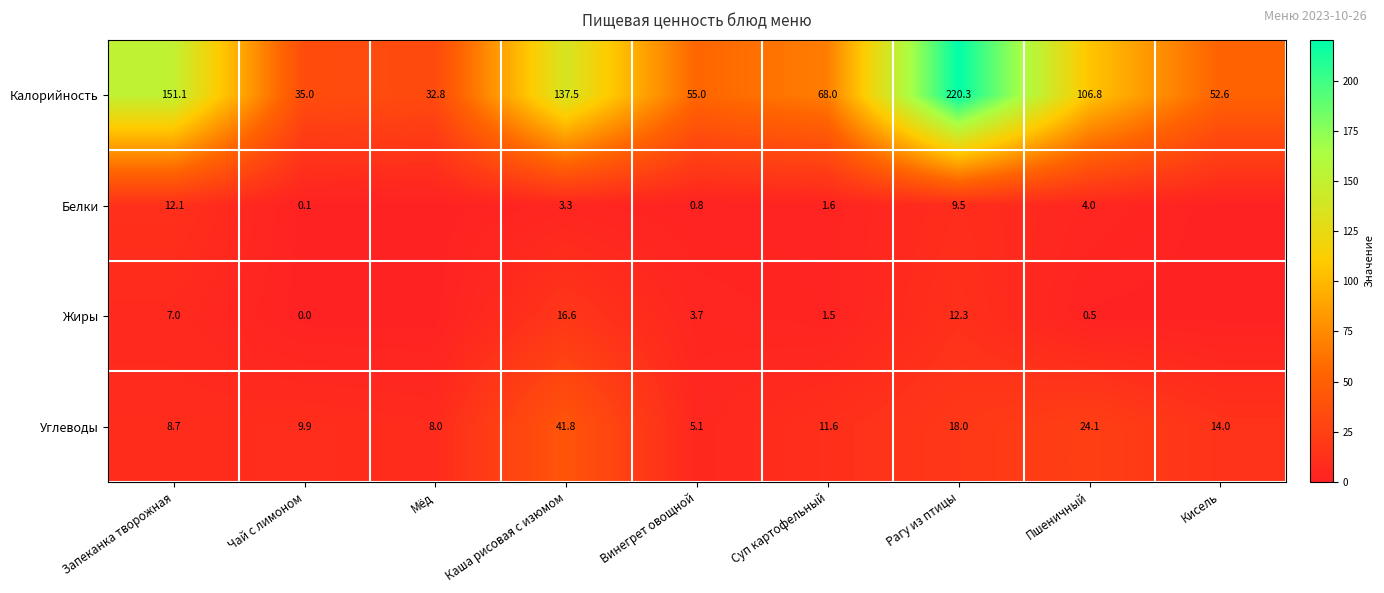

What is the spread (max minus min) of values at Кисель?

52.6